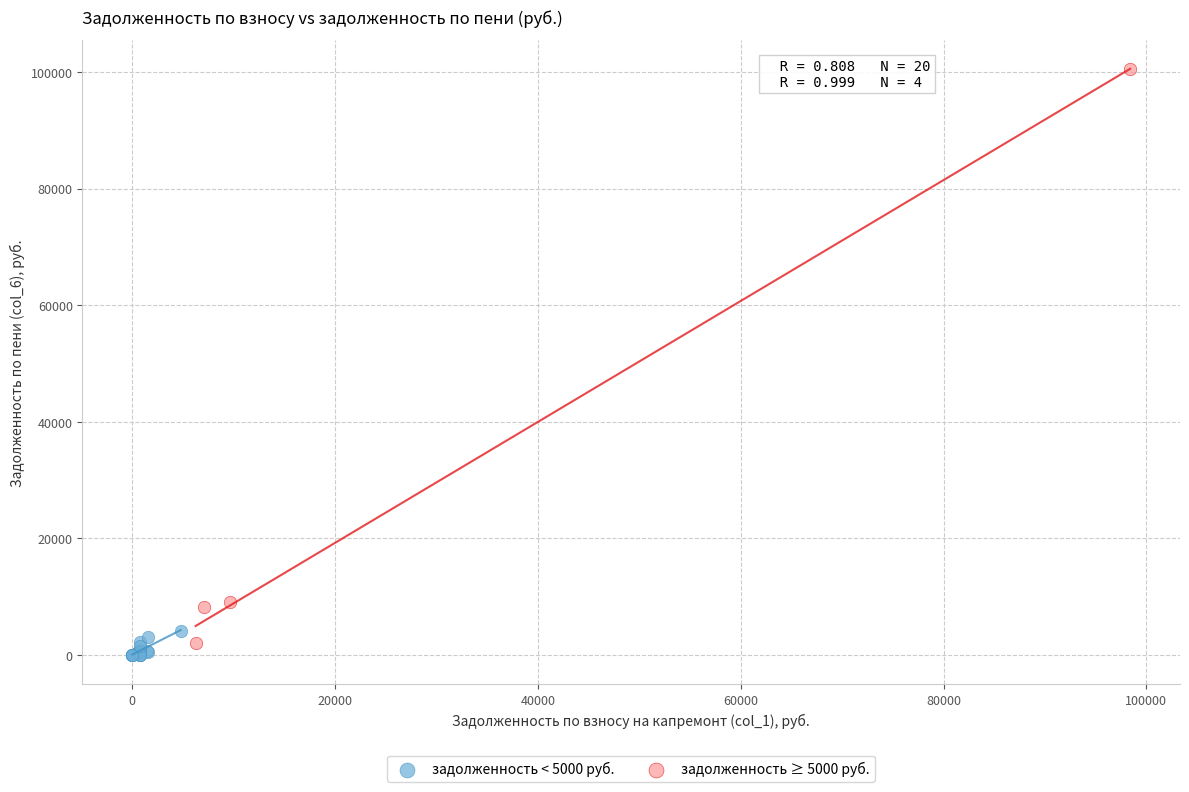

Which series has the widest spread of Y values?

задолженность ≥ 5000 руб.